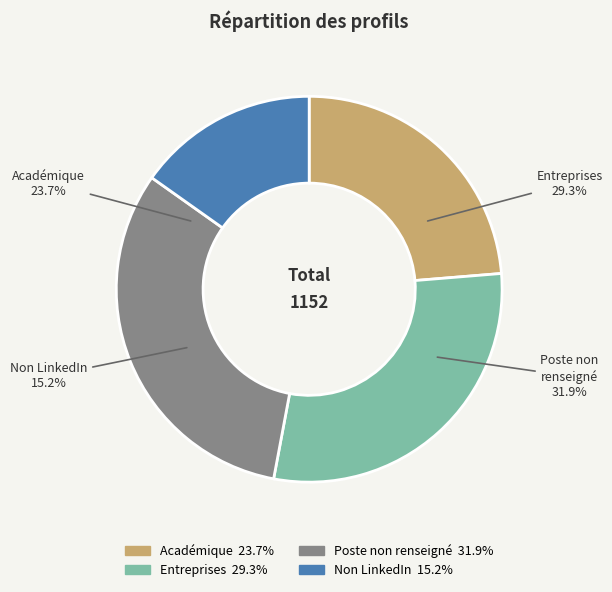

Which category has the smallest portion of the pie?

Non LinkedIn